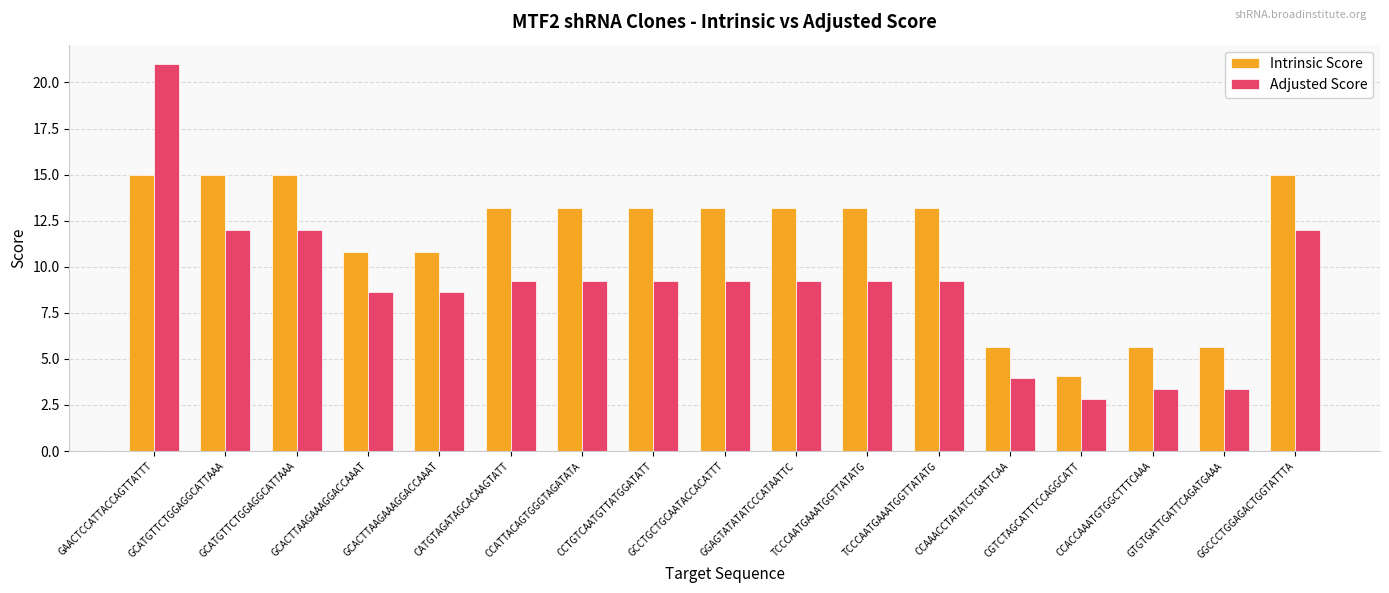

What is the difference between the highest and lowest values at TCCCAATGAAATGGTTATATG?

4.0